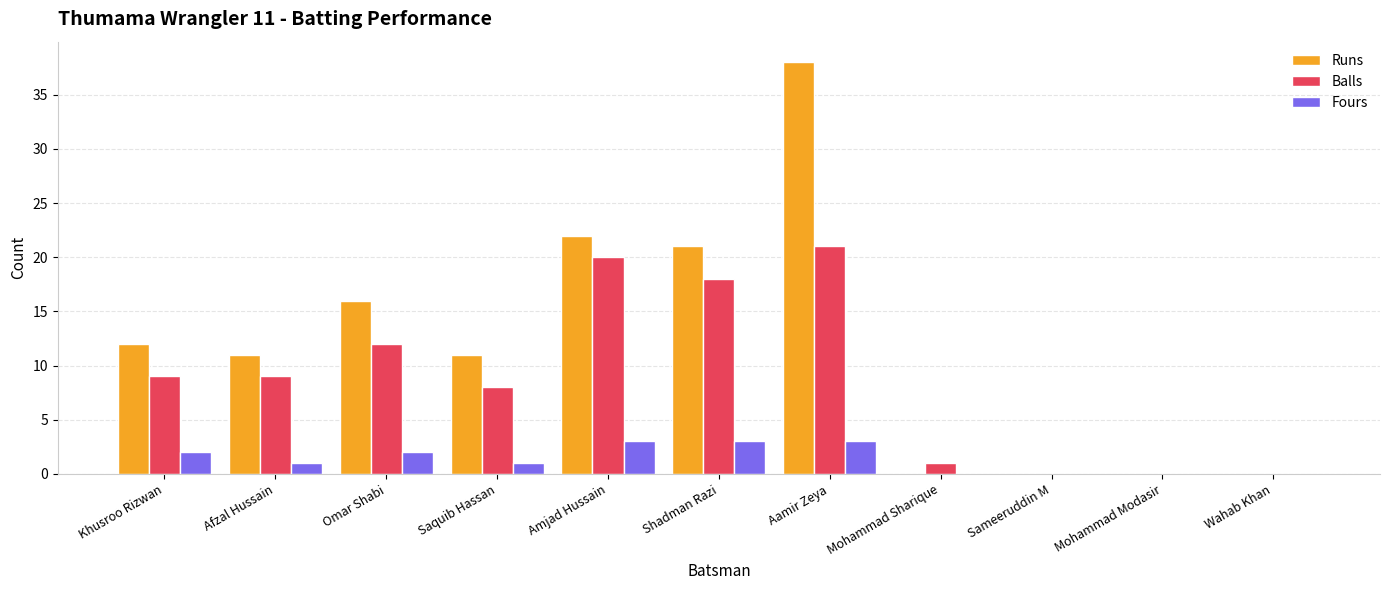

At which category is the sum across all series the highest?

Aamir Zeya